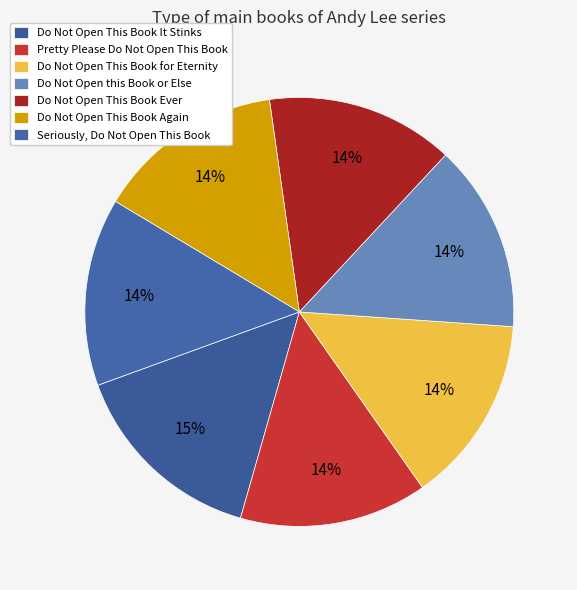

What is the largest slice in the pie chart?

Do Not Open This Book It Stinks